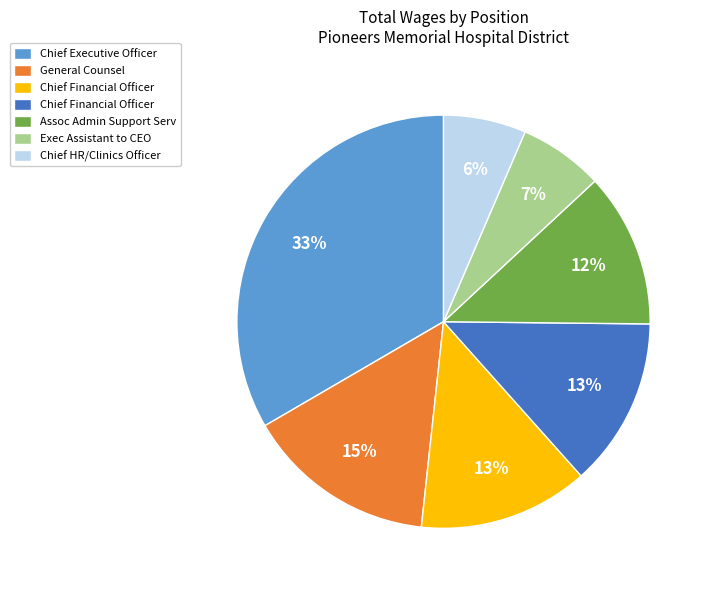

To the nearest percent, what is the difference between the largest and smallest slice percentages?

27%